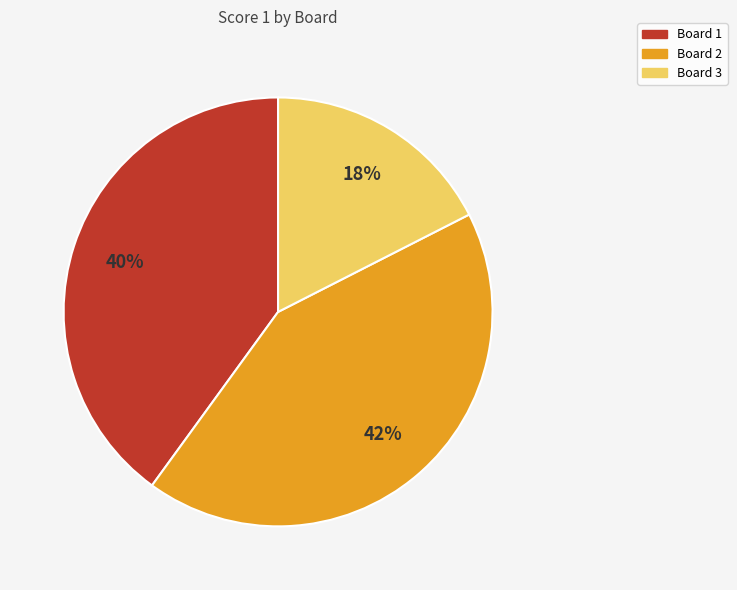

Rank the categories by value from lowest to highest.

Board 3, Board 1, Board 2